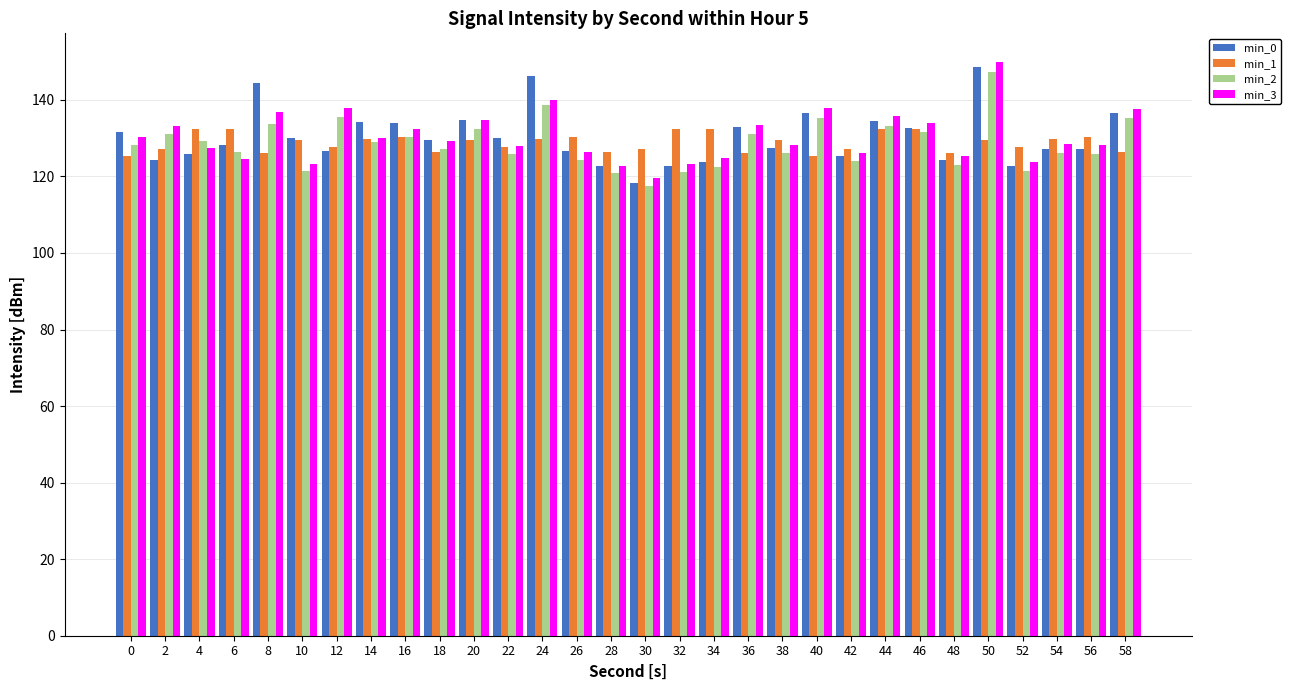

Is it true that min_2 equals 127.1 at 18?

True